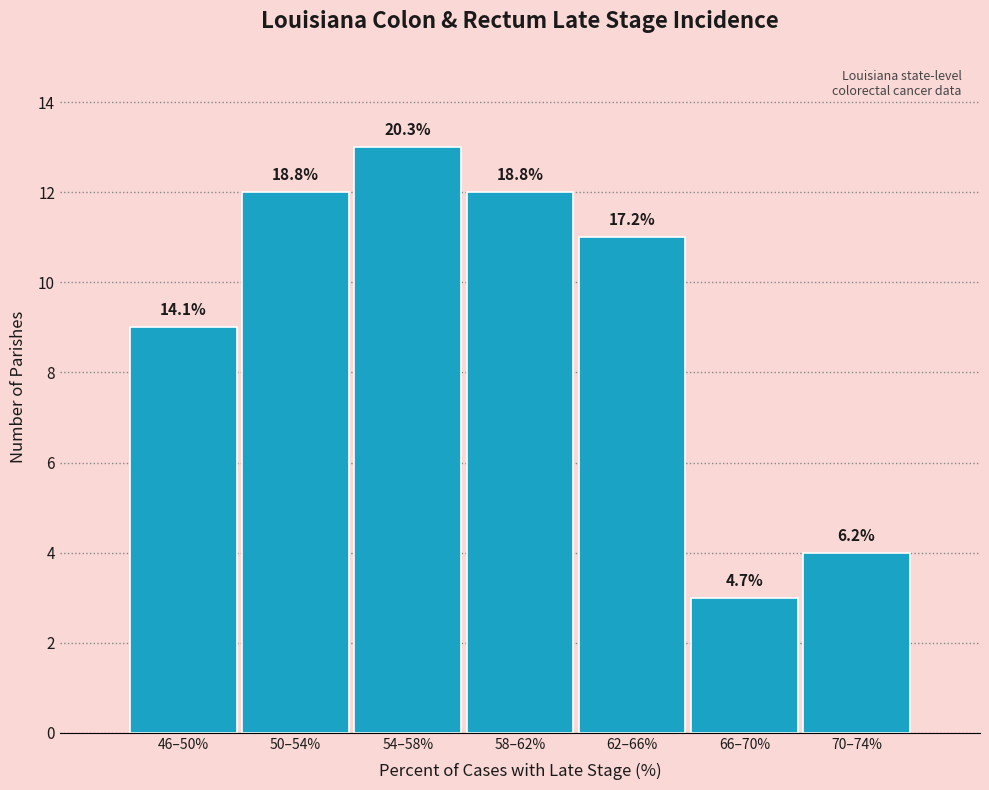

How many bars are there in total?

7